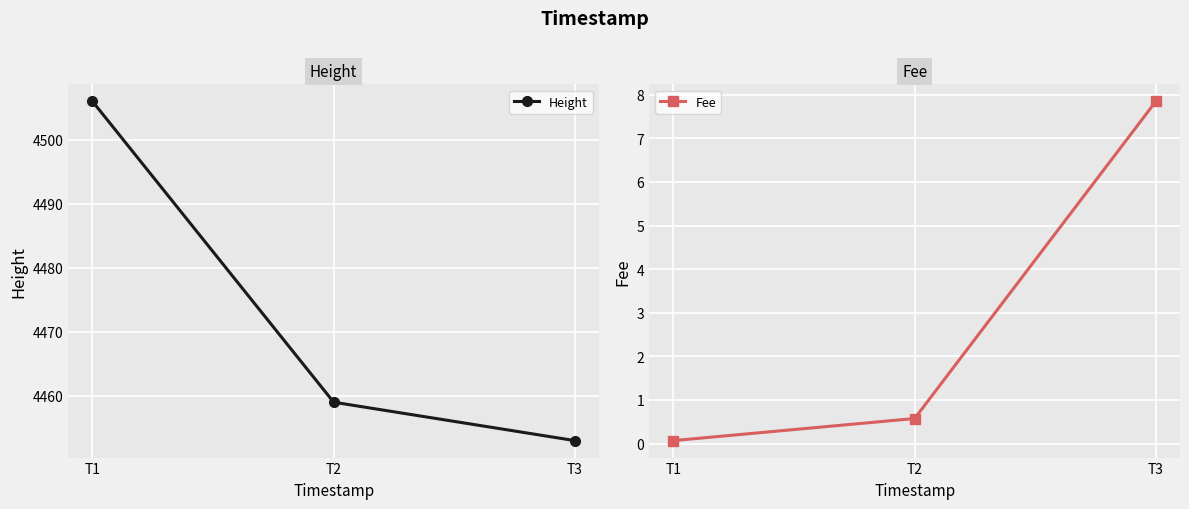

What is the difference between the second highest and minimum values in the Height series?

6